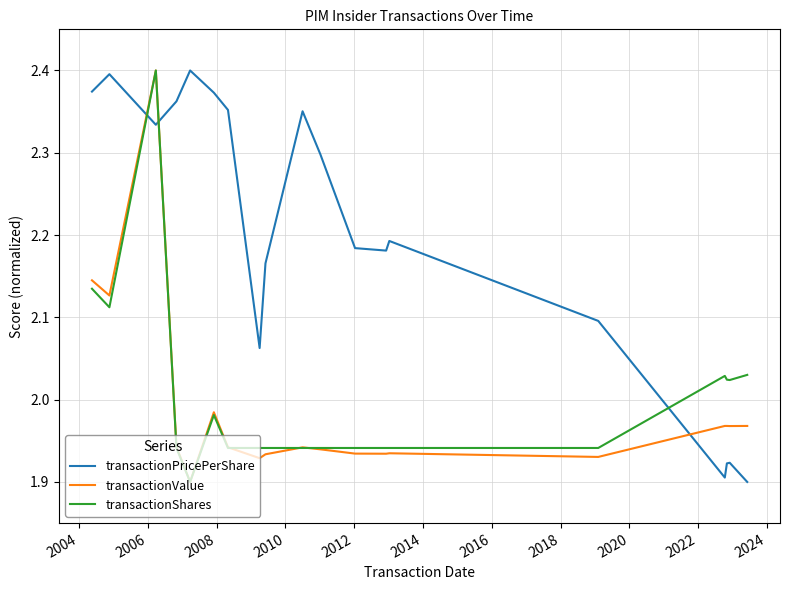

Which series has the largest total across all categories?

transactionPricePerShare